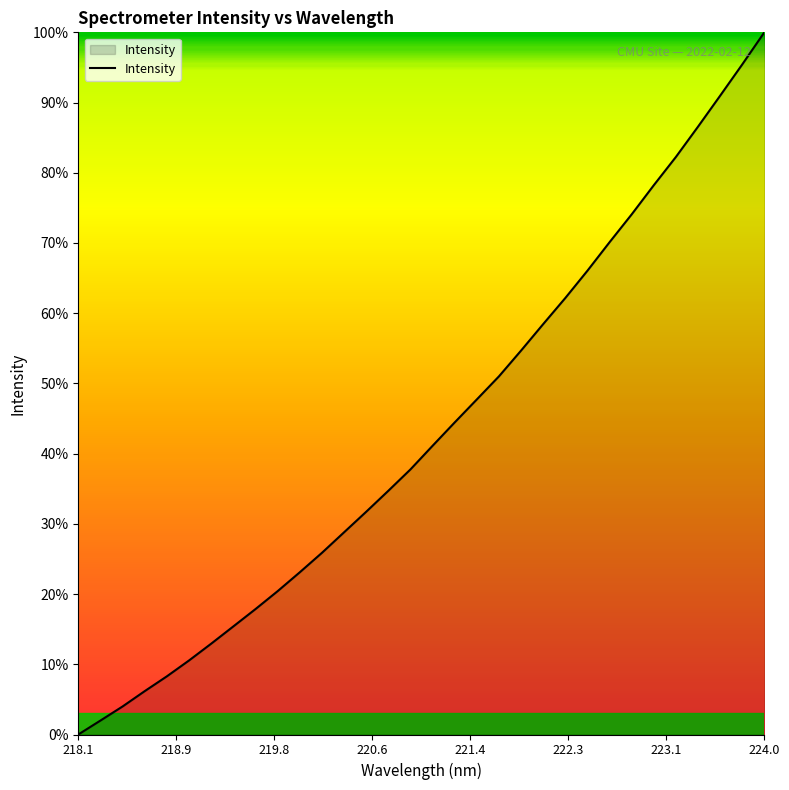

How many series are shown in this chart?

1